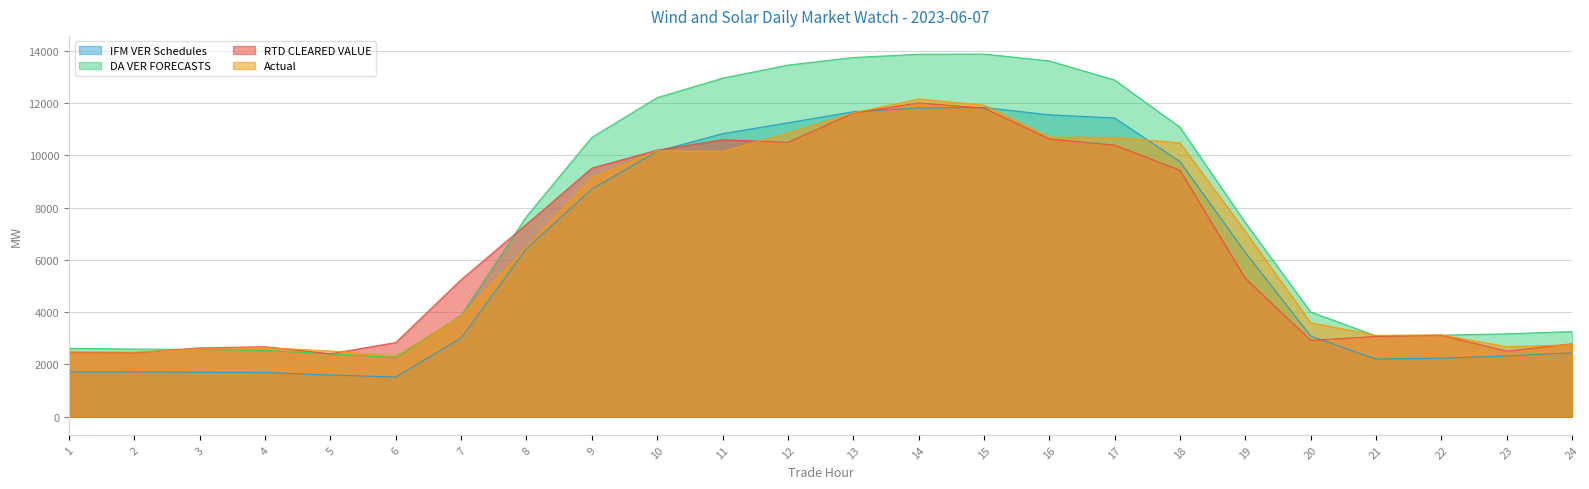

Does the chart have visible grid lines?

Yes